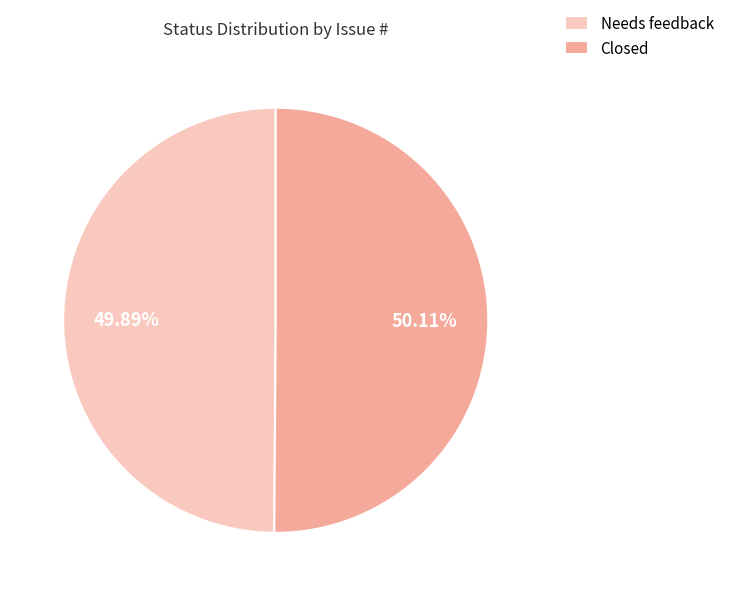

Combined, do Needs feedback and Closed account for over 50%?

Yes